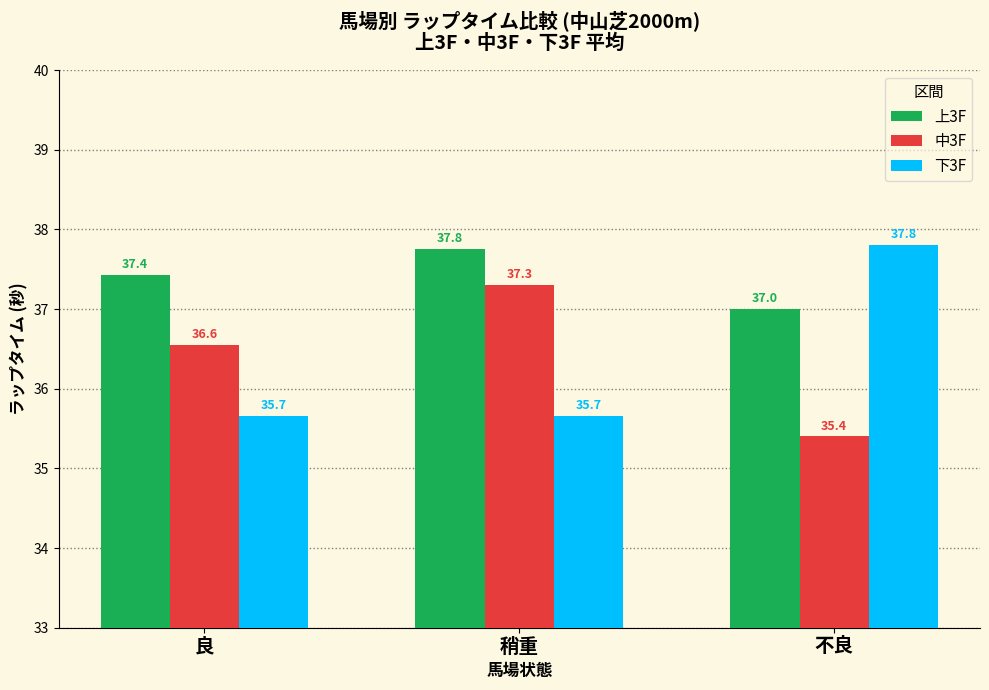

Which series has the widest spread of values?

下3F